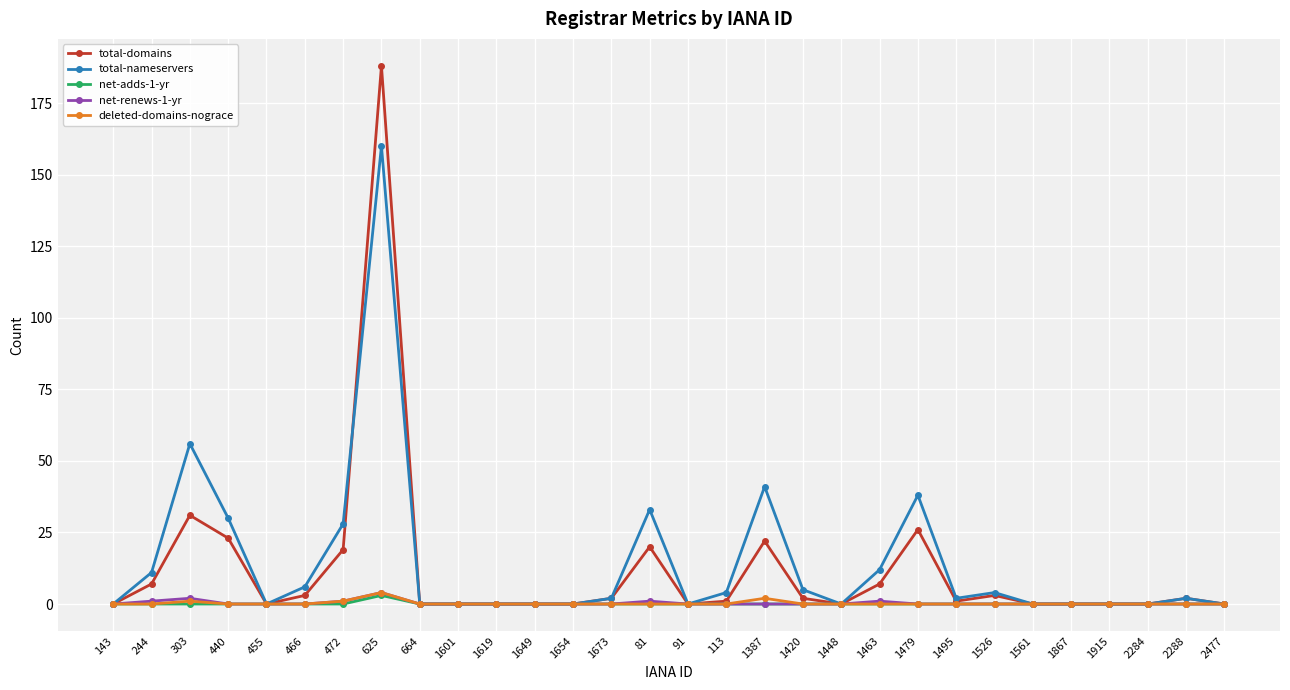

Where is the first local minimum for total-nameservers?

455